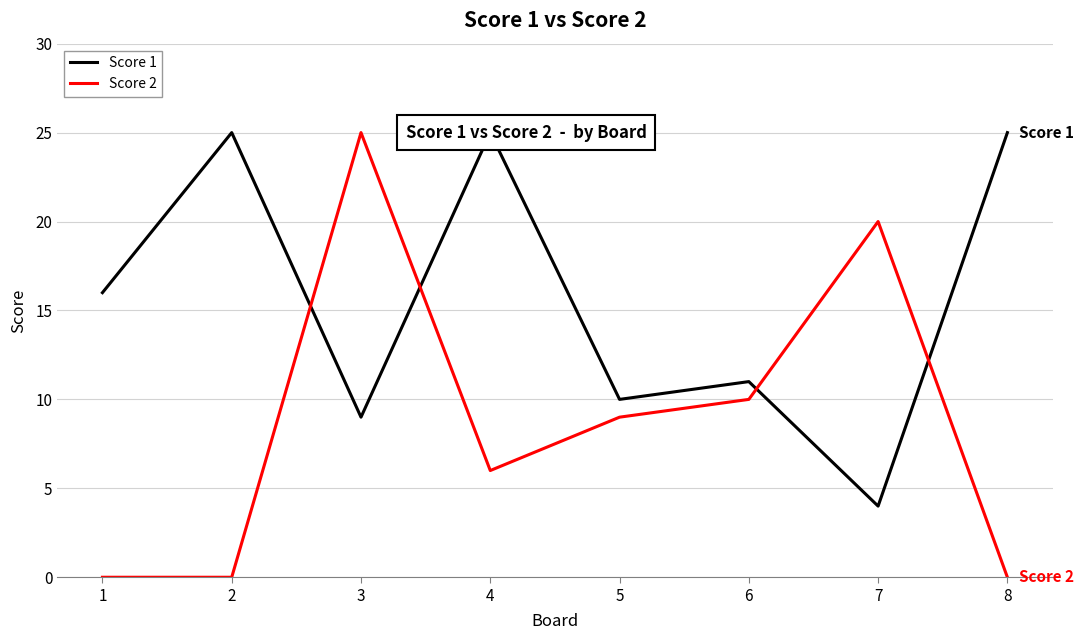

True or false: Score 2 and Score 1 intersect in this chart.

True